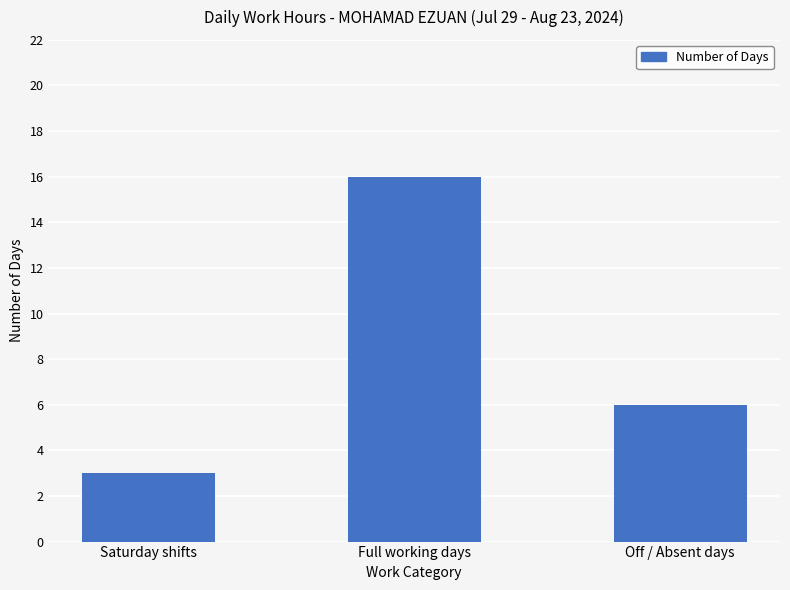

How many bars are there in total?

3